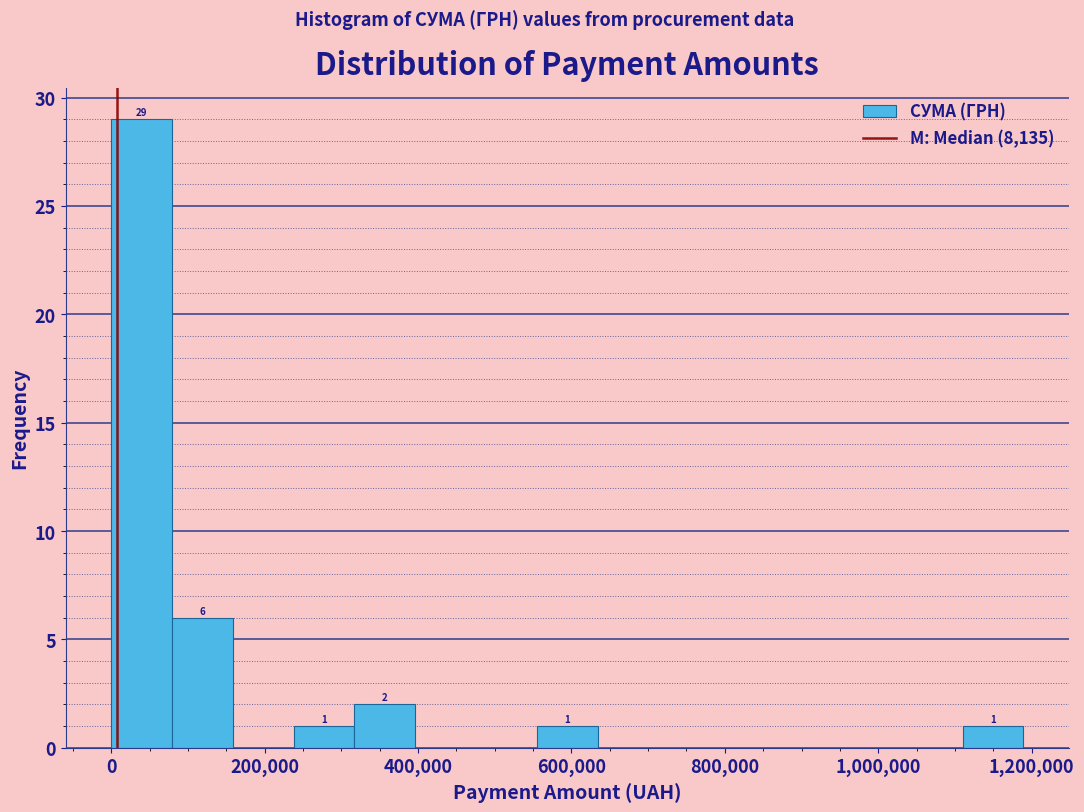

Read against the x-axis, roughly where is the centre of the tallest bar?

40000